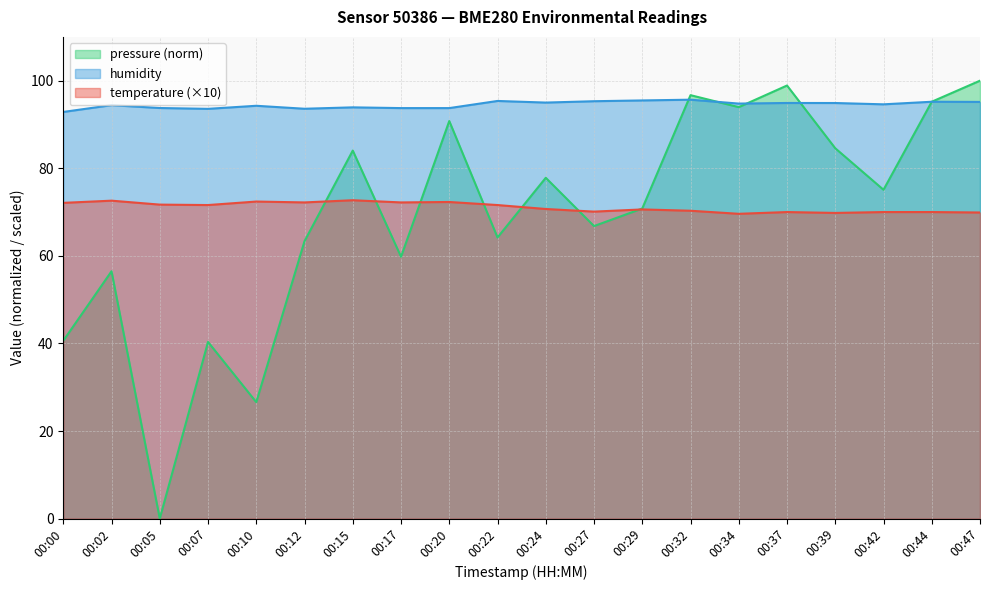

How many data points does each series have?

20